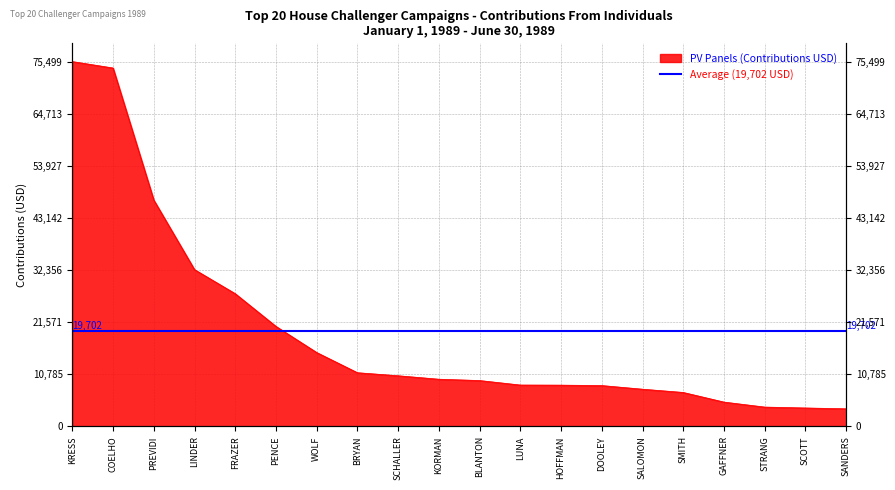

What is the maximum value shown in the chart?

75499